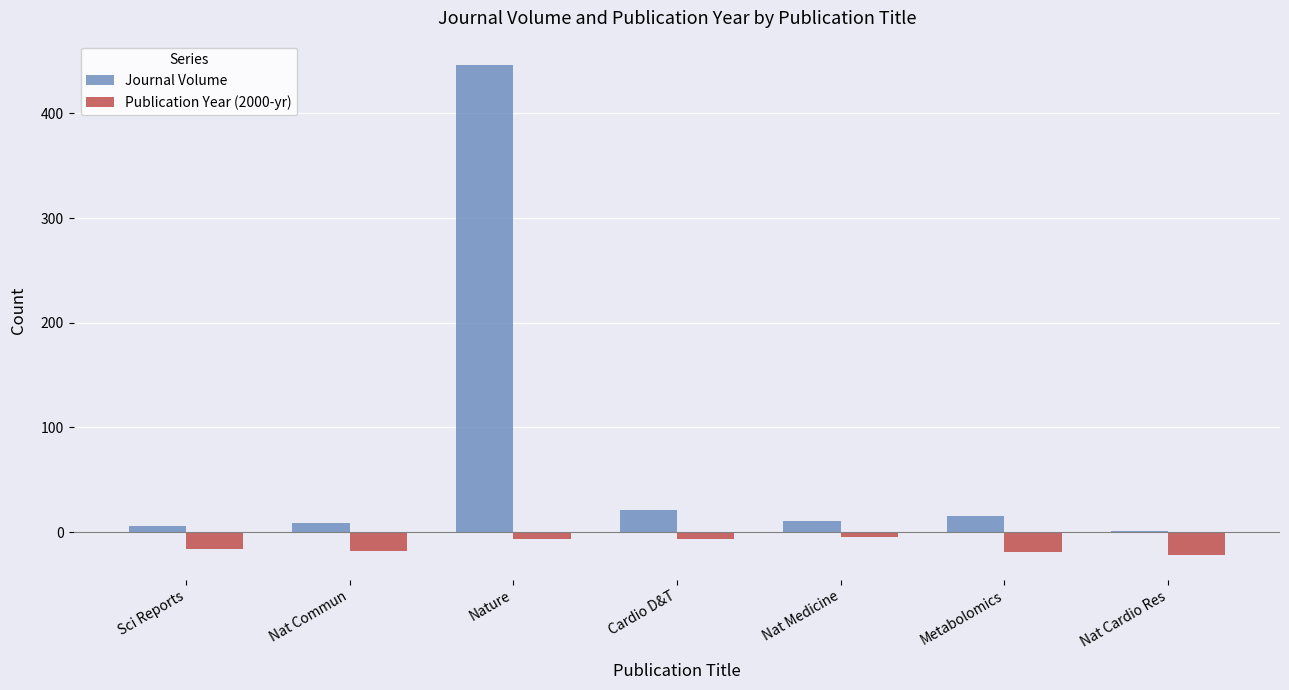

The Journal Volume series shows 199 at Nature. True or false?

False